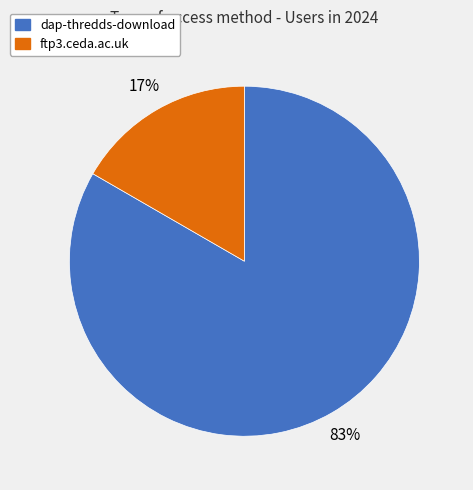

Which slice is the smallest?

ftp3.ceda.ac.uk